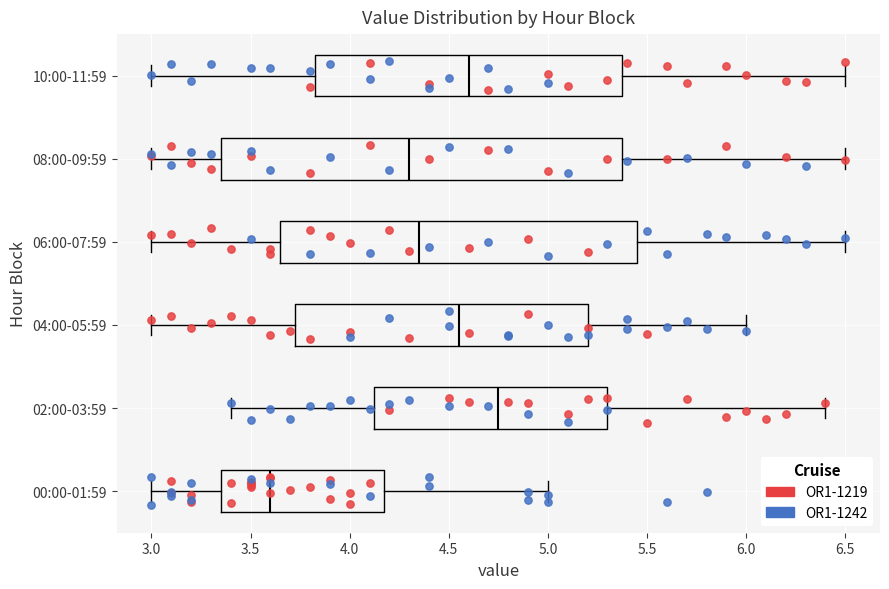

Where does the median line of the box for 08:00-09:59 sit on the x-axis? The values are not printed on the chart, so give them approximately, as read against the axis.

4.30